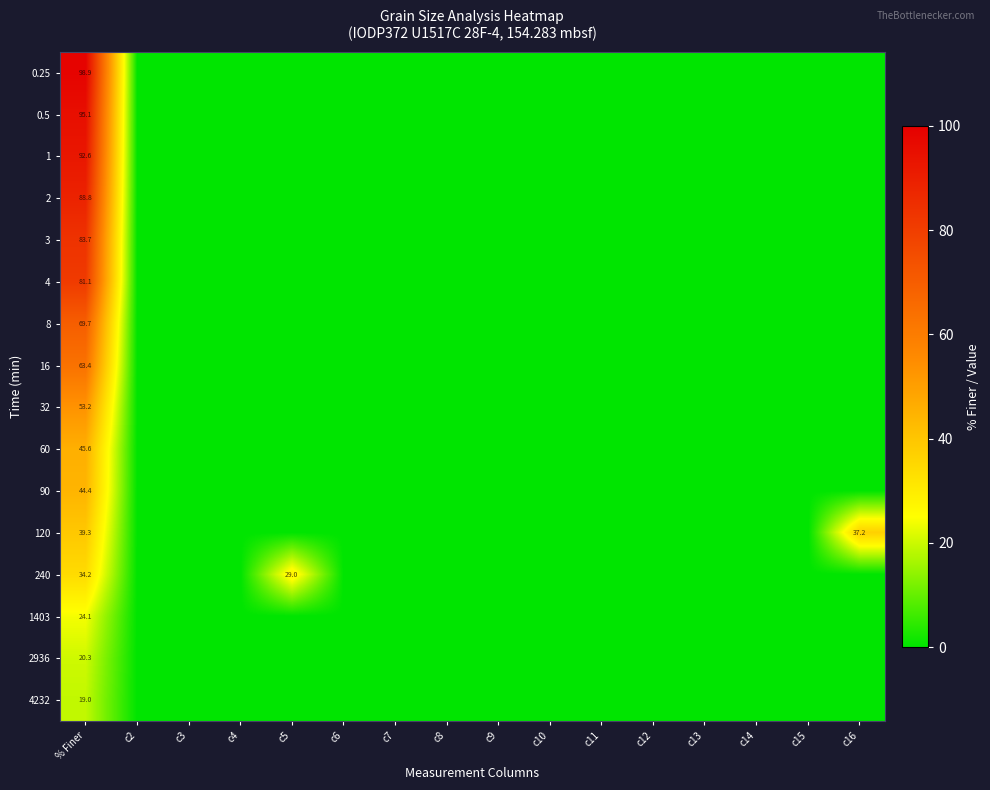

How many distinct data groups are displayed?

16